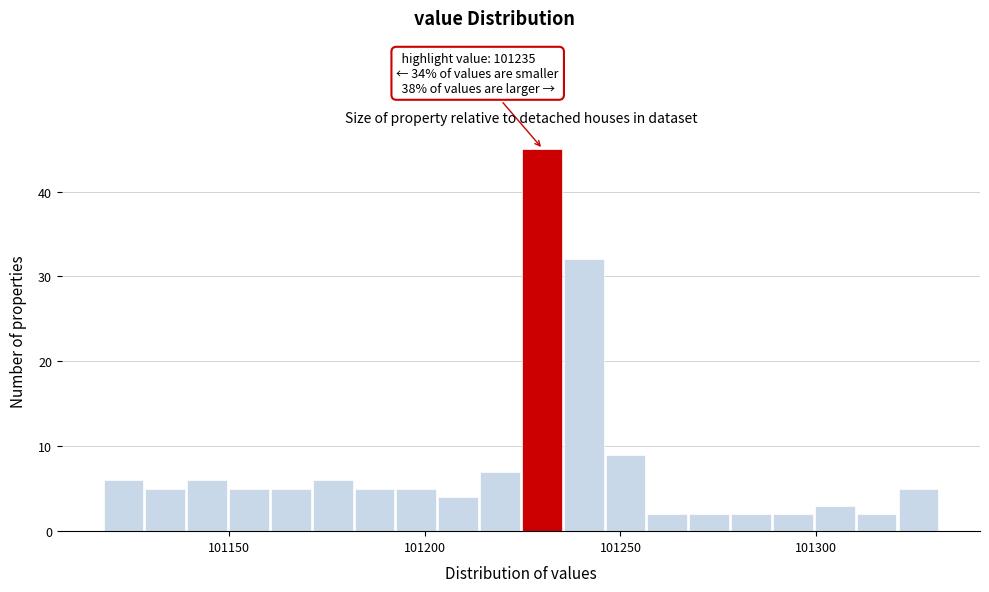

Around what value on the x-axis is the tallest bar? Give the approximate position of its centre, as read against the axis.

101230